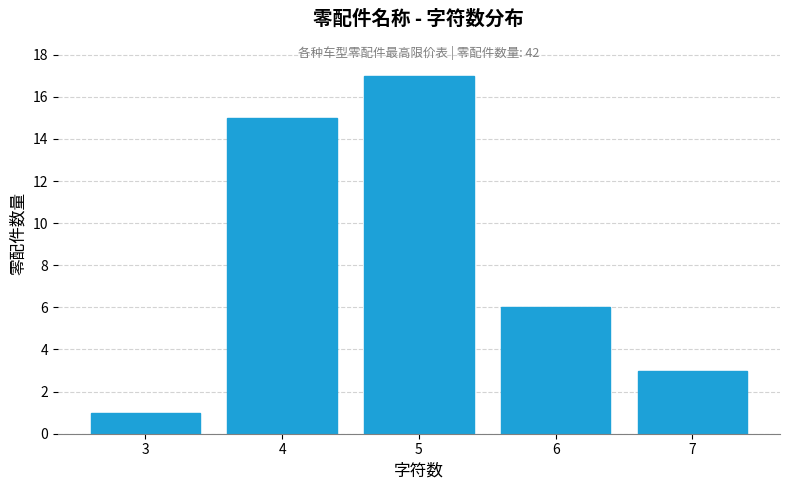

Reading left to right, what are all the values shown in this chart?

1	15	17	6	3